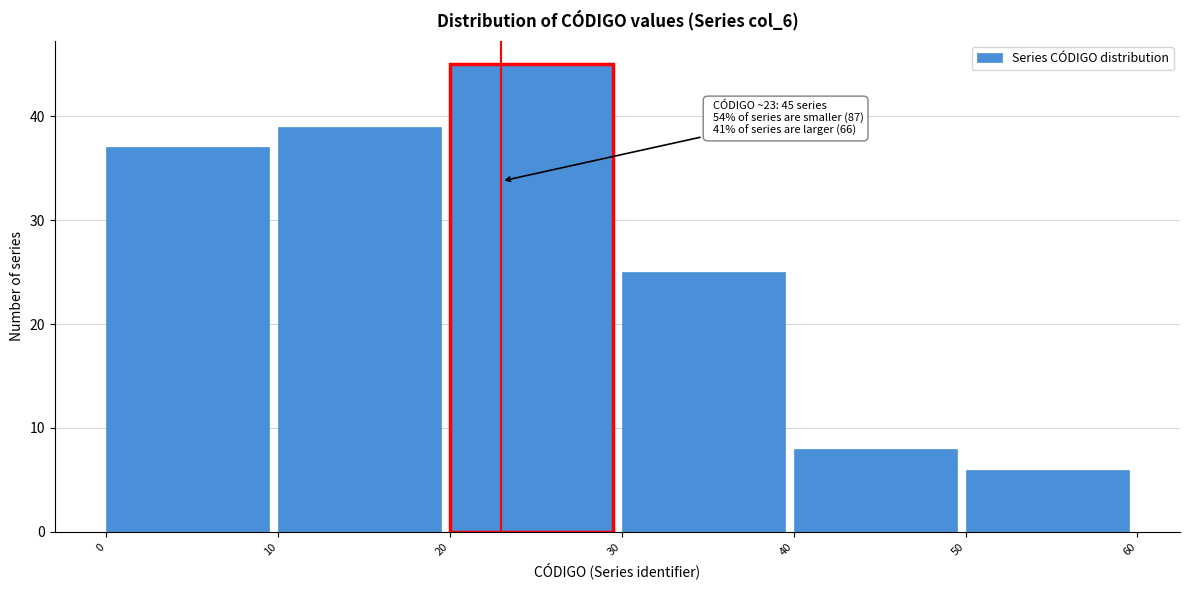

Which range on the x-axis has the tallest bar?

20 to 30